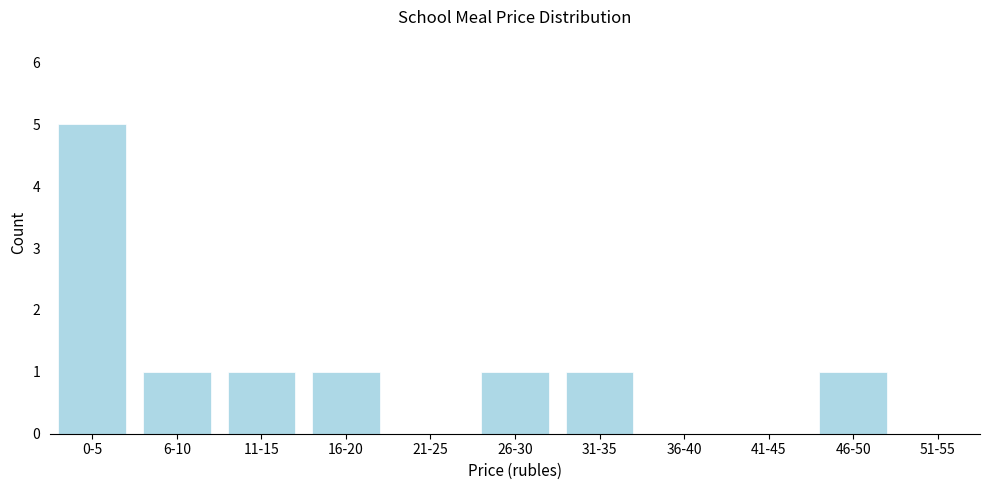

Reading left to right, list all the values displayed in this chart.

0-5=5	6-10=1	11-15=1	16-20=1	21-25=0	26-30=1	31-35=1	36-40=0	41-45=0	46-50=1	51-55=0